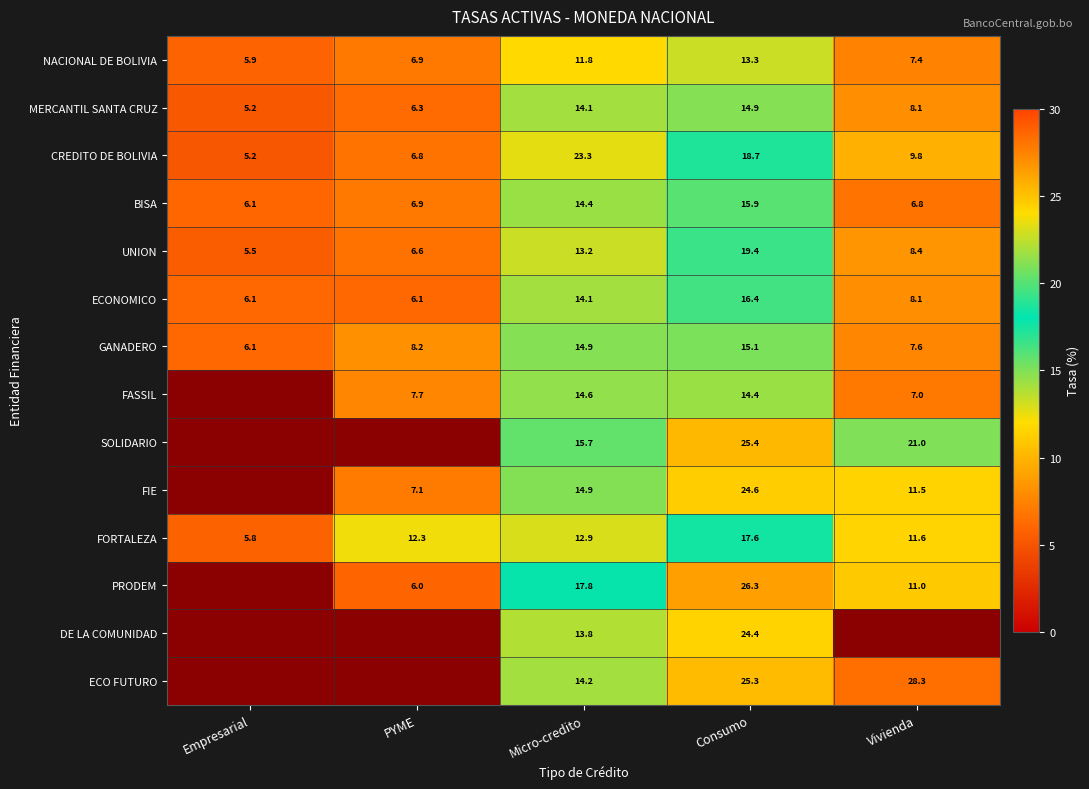

Where does the ECONOMICO series first go above 8?

Micro-credito